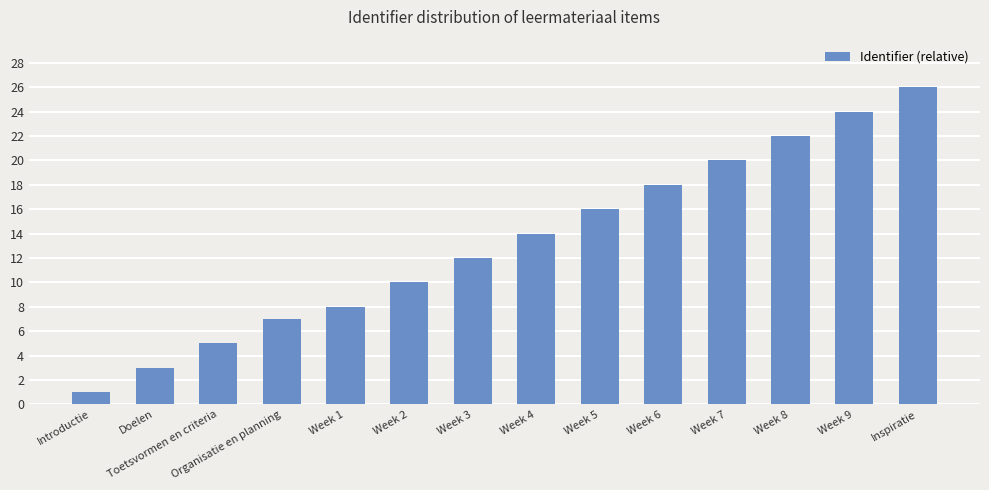

List the labels in order of value, smallest first.

Introductie, Doelen, Toetsvormen en criteria, Organisatie en planning, Week 1, Week 2, Week 3, Week 4, Week 5, Week 6, Week 7, Week 8, Week 9, Inspiratie